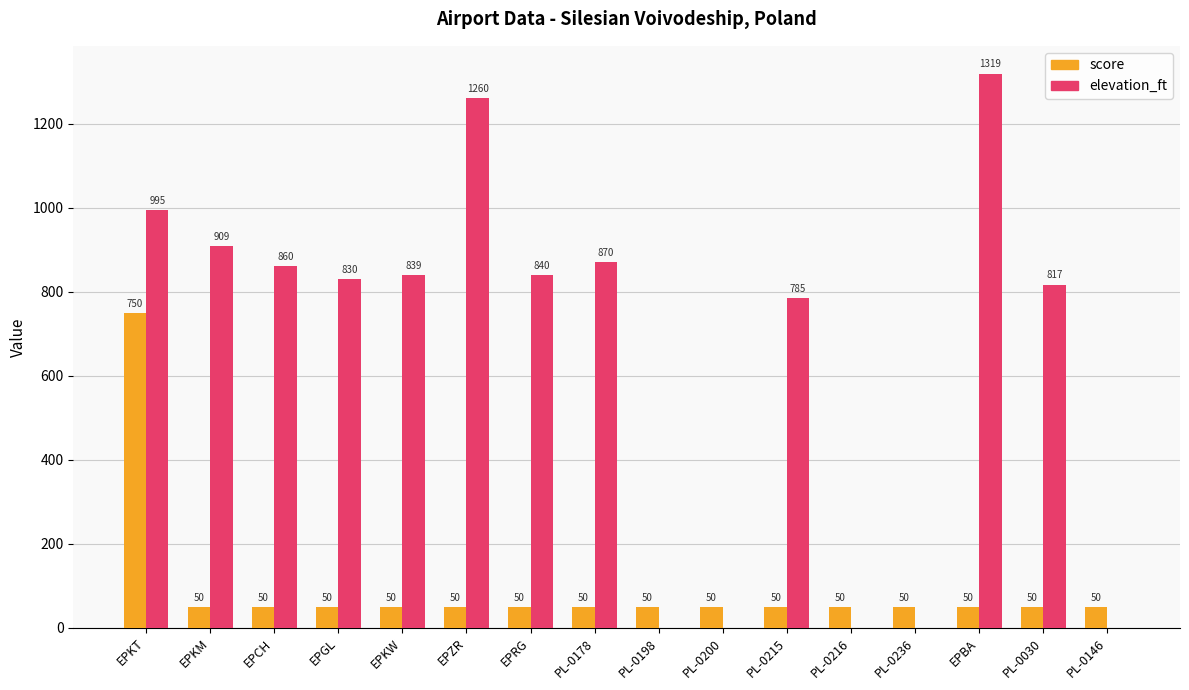

Between EPKW and PL-0146, which series saw the biggest shift?

elevation_ft